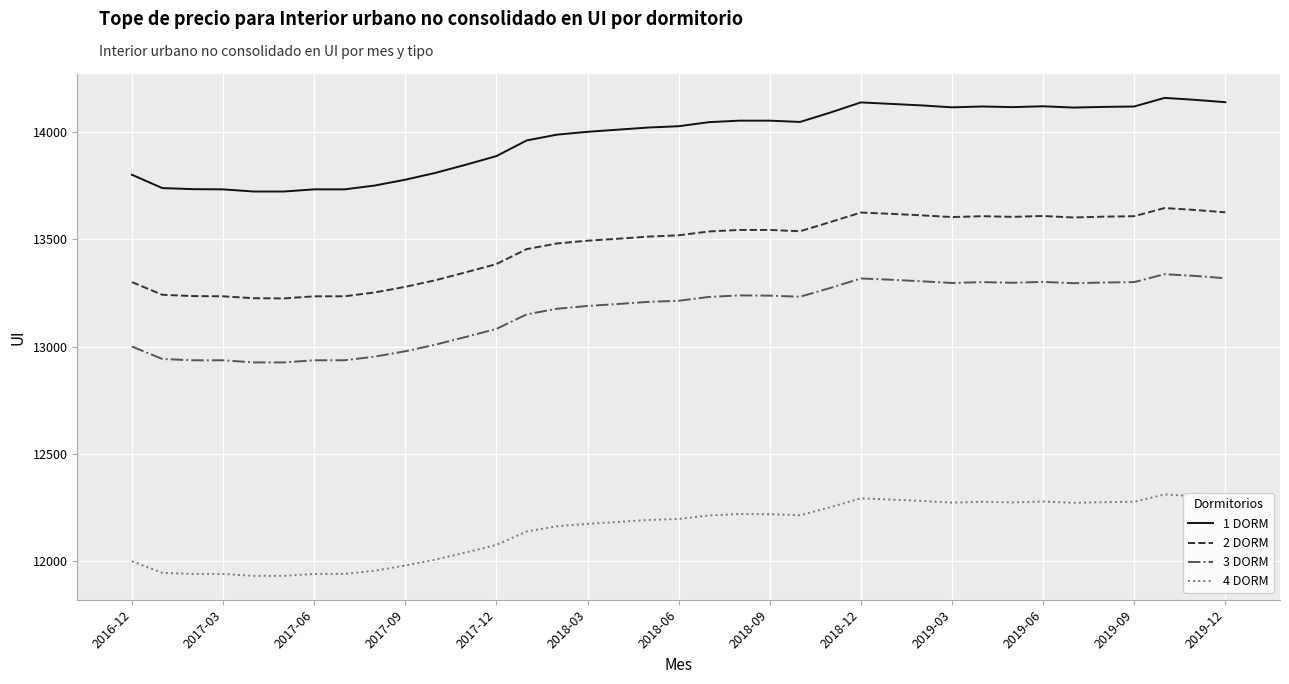

Which series has the largest range (max minus min)?

1 DORM